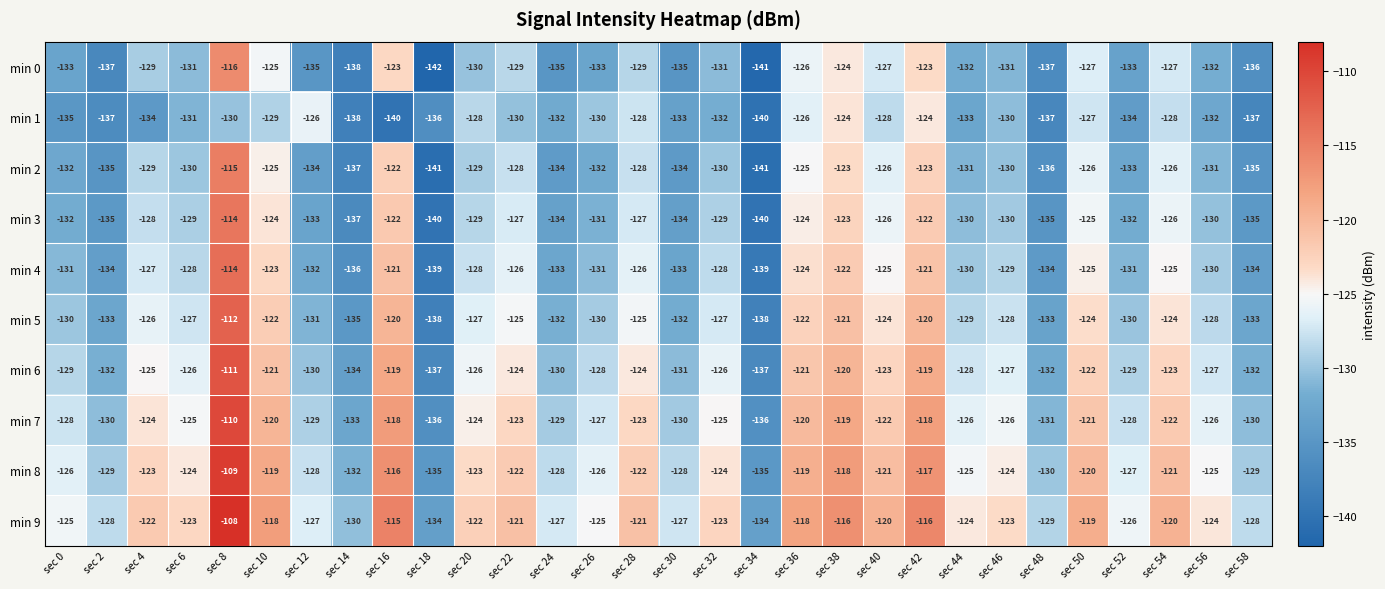

The min 6 series shows -36 at sec 26. True or false?

False